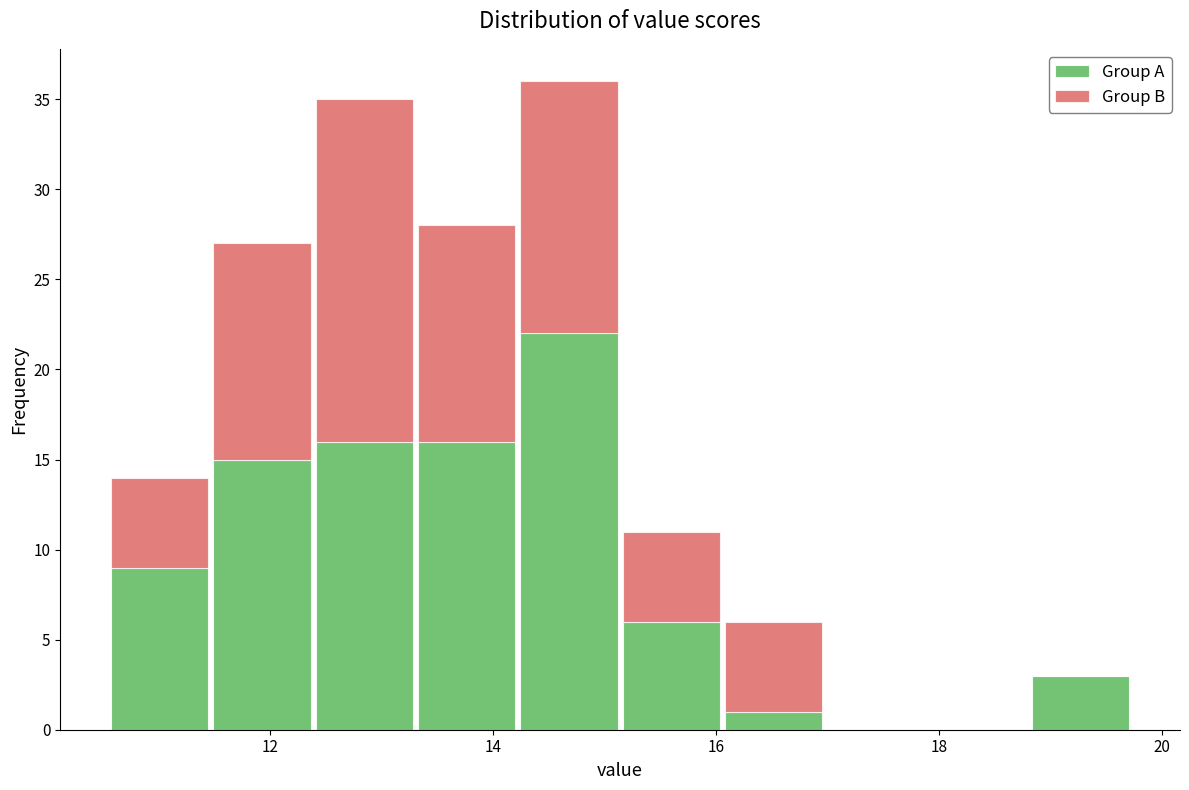

Reading left to right, list every stacked bar in this chart as the range it spans on the x-axis followed by its total height. Neither the bar edges nor the heights are printed on the chart, so give them approximately, as read against the axes.

10.6 to 11.4: 14
11.4 to 12.4: 27
12.4 to 13.4: 35
13.4 to 14.2: 28
14.2 to 15.2: 36
15.2 to 16.0: 11
16.0 to 17.0: 6
17.0 to 17.8: 0
17.8 to 18.8: 0
18.8 to 19.8: 3